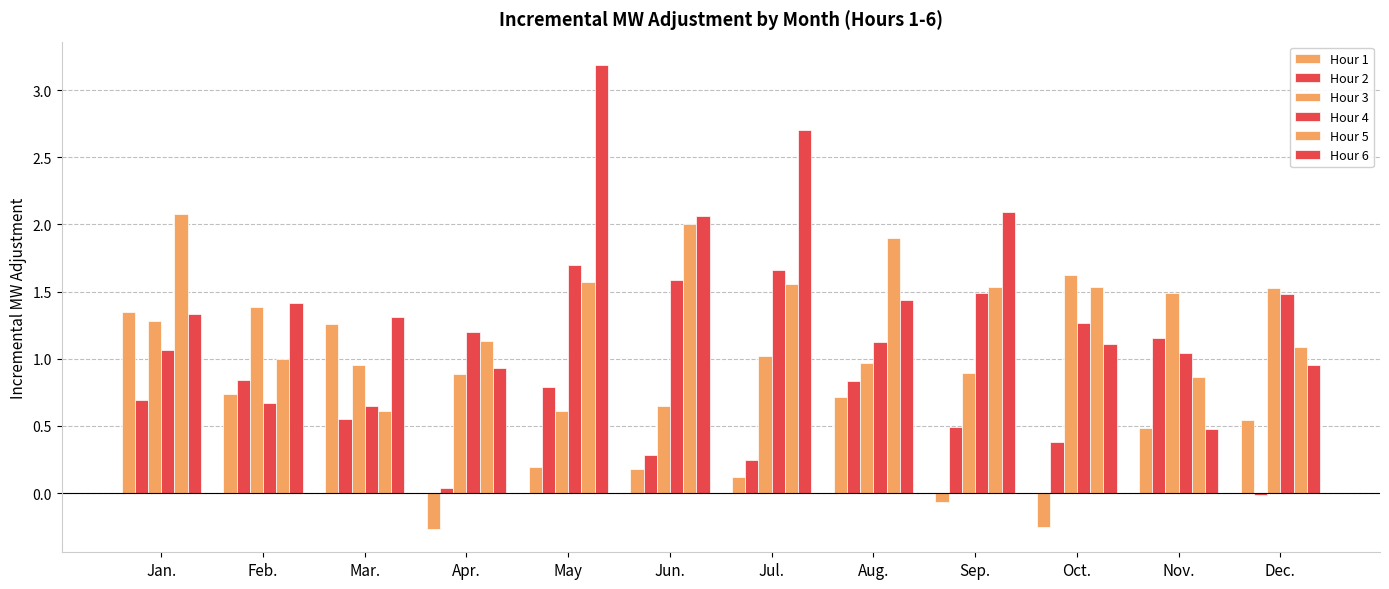

How many values in the Hour 2 series are below 0?

1